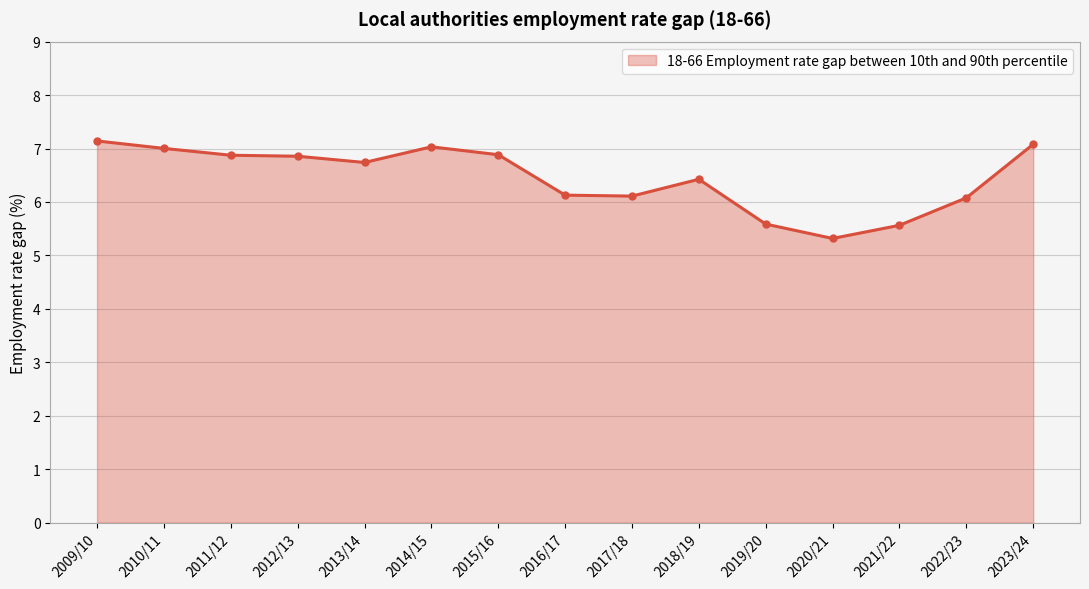

What is the label of the 1st point from the left?

2009/10